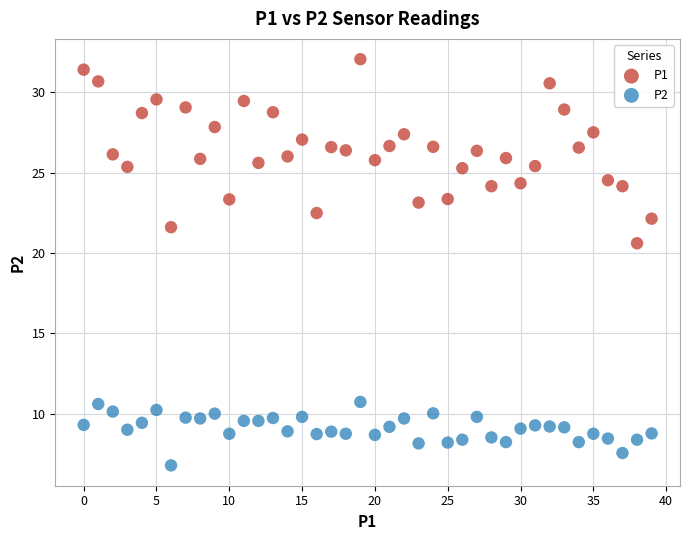

Which series has the widest spread of Y values?

P1